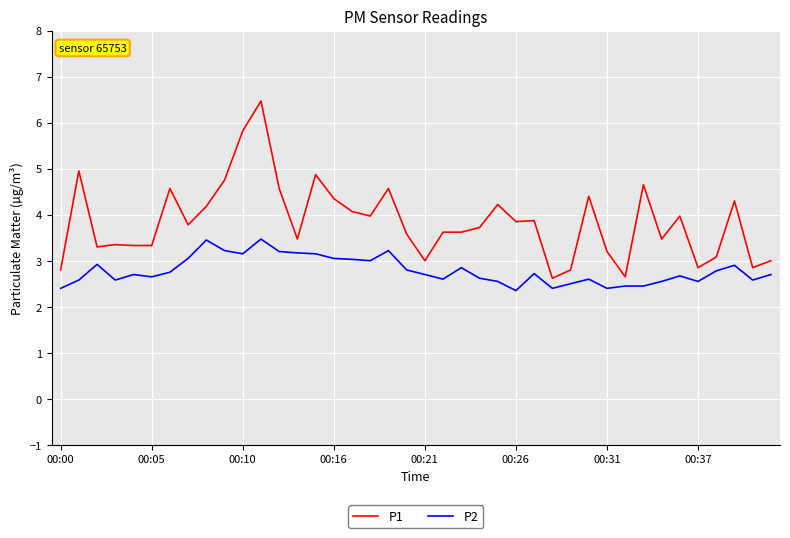

Which series has the widest spread of values?

P1